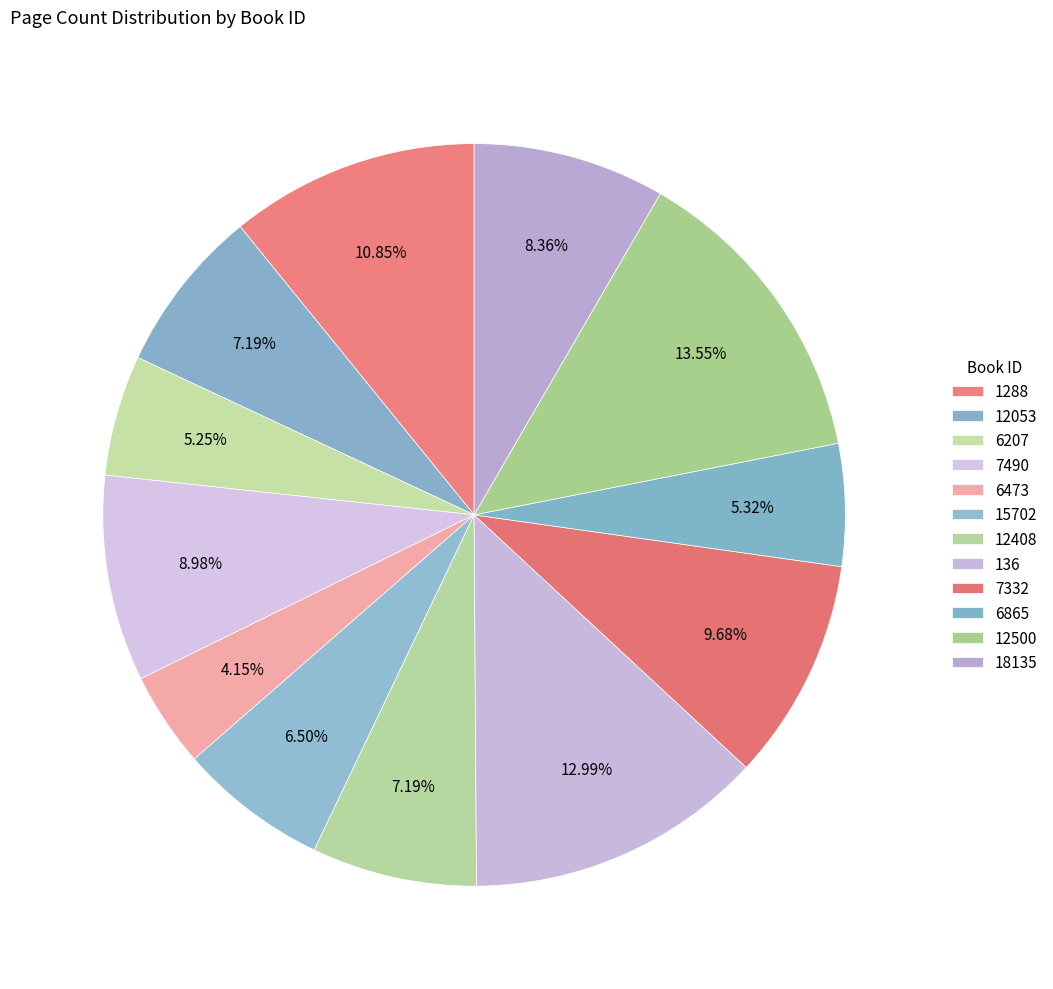

How many segments does this pie chart have?

12